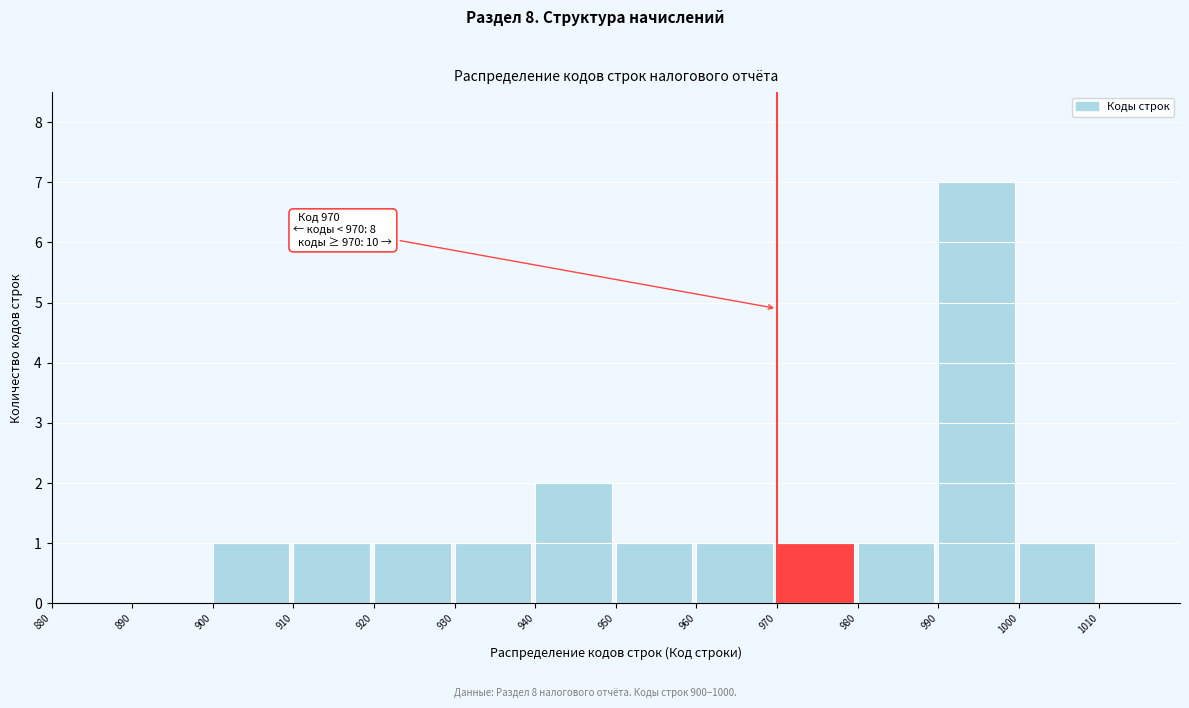

Over which range of the x-axis is the bar tallest?

990 to 1000